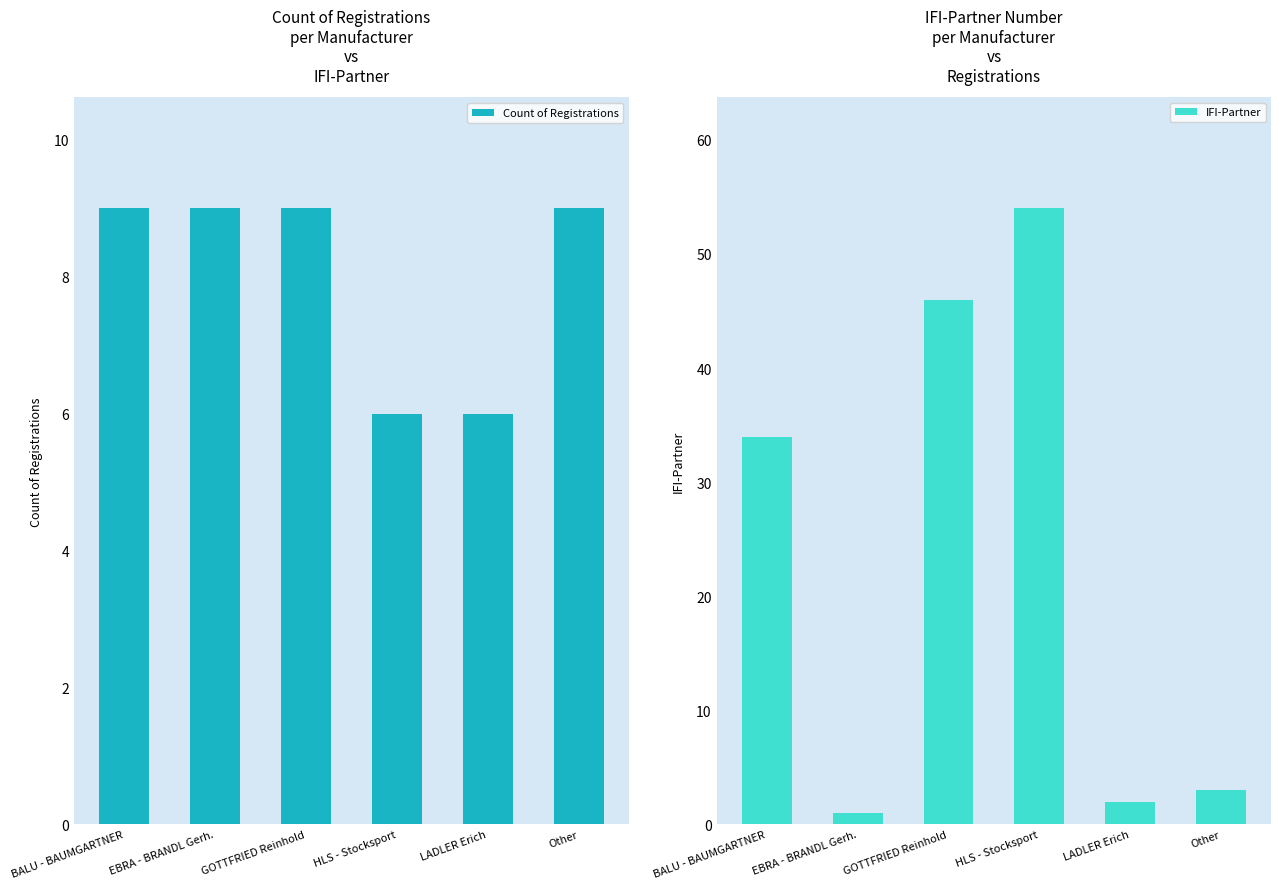

How many bars are there in total?

12